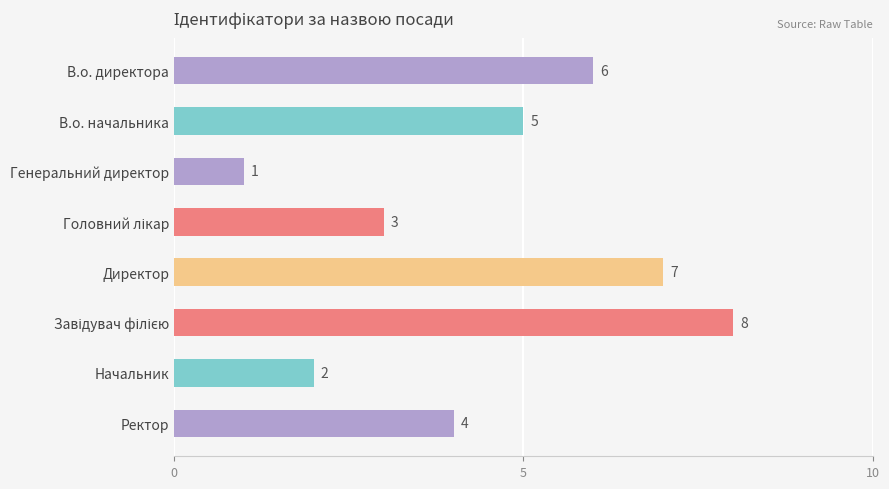

What is the difference between the maximum and minimum values?

7